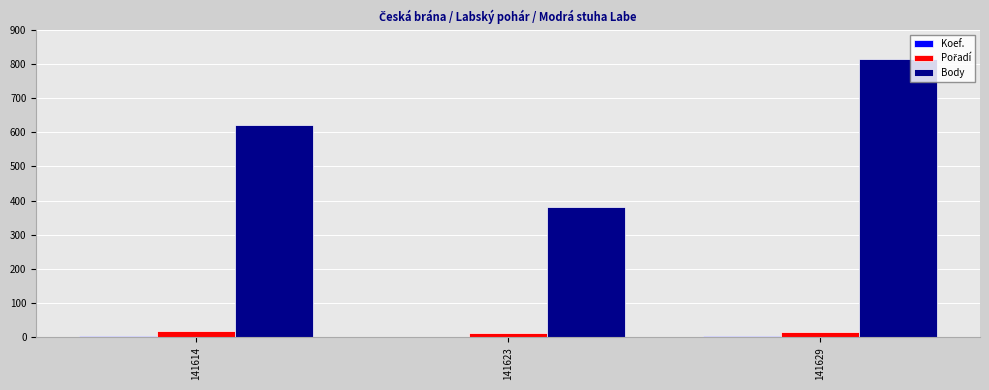

Between 141614 and 141623, which series saw the biggest shift?

Body